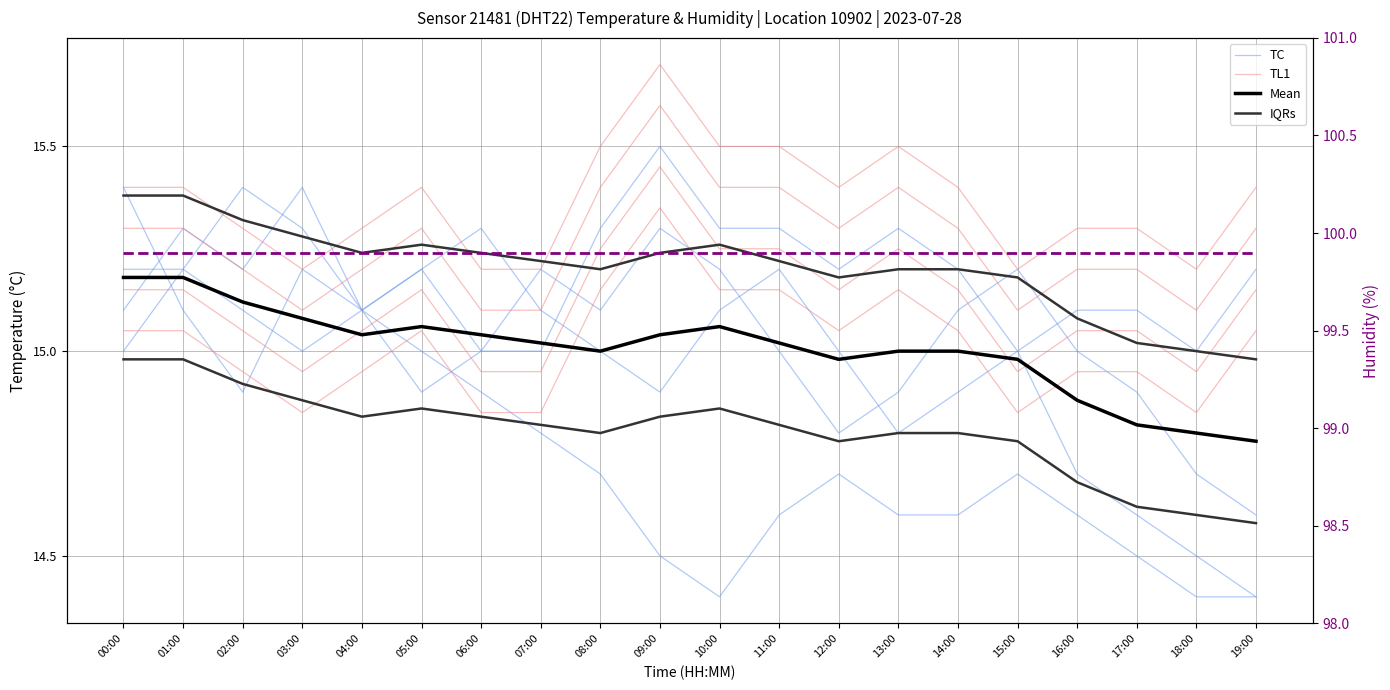

How many TC values are between 15 and 16?

20